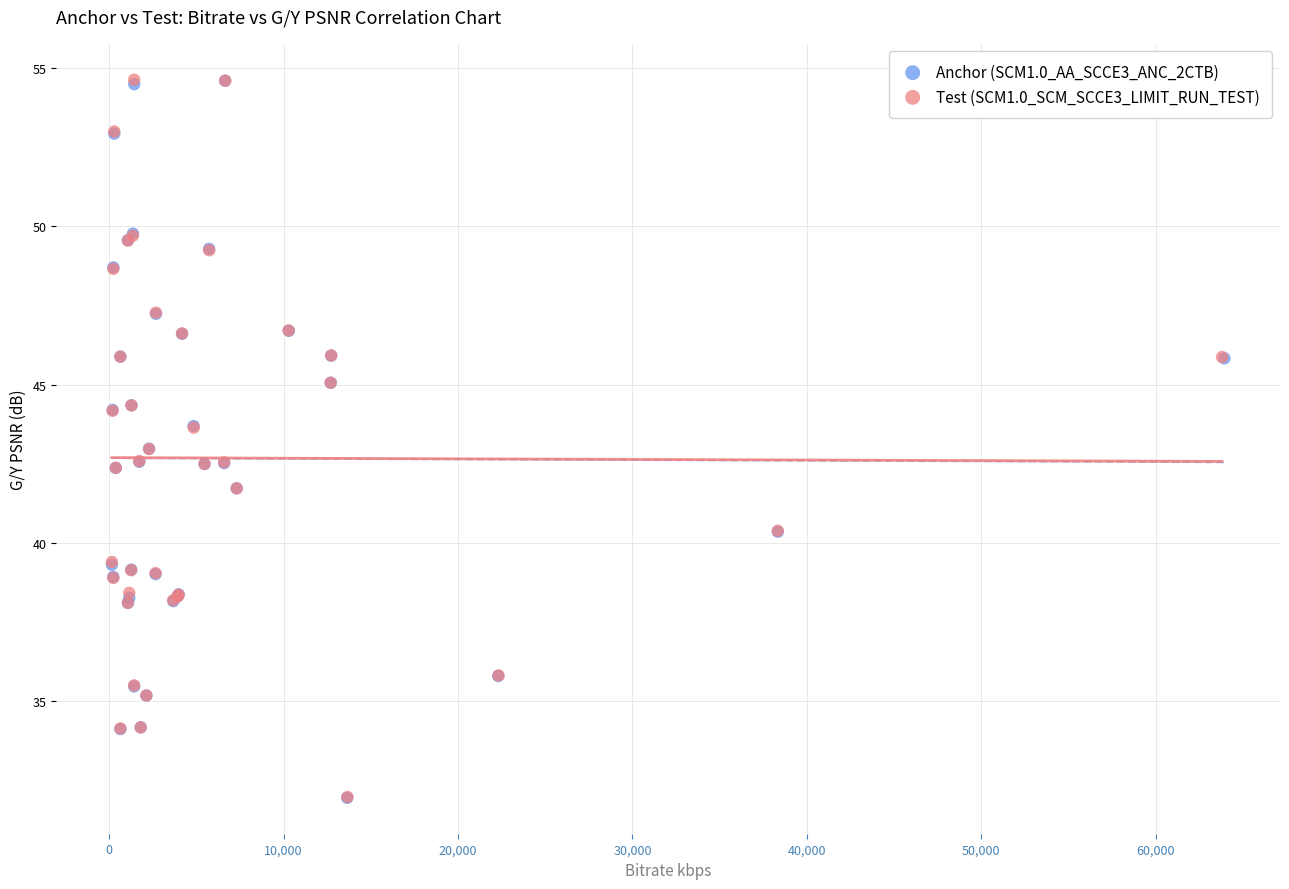

What are all the series names shown in the legend?

Anchor (SCM1.0_AA_SCCE3_ANC_2CTB), Test (SCM1.0_SCM_SCCE3_LIMIT_RUN_TEST)